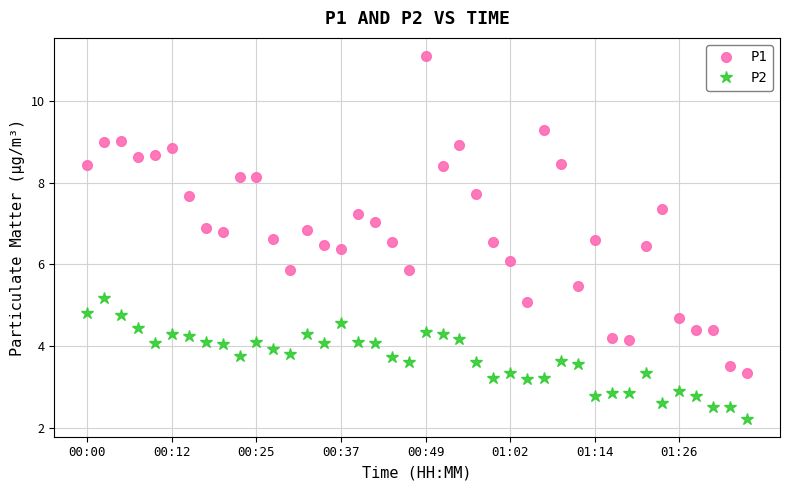

What is the maximum value for P2?

5.2